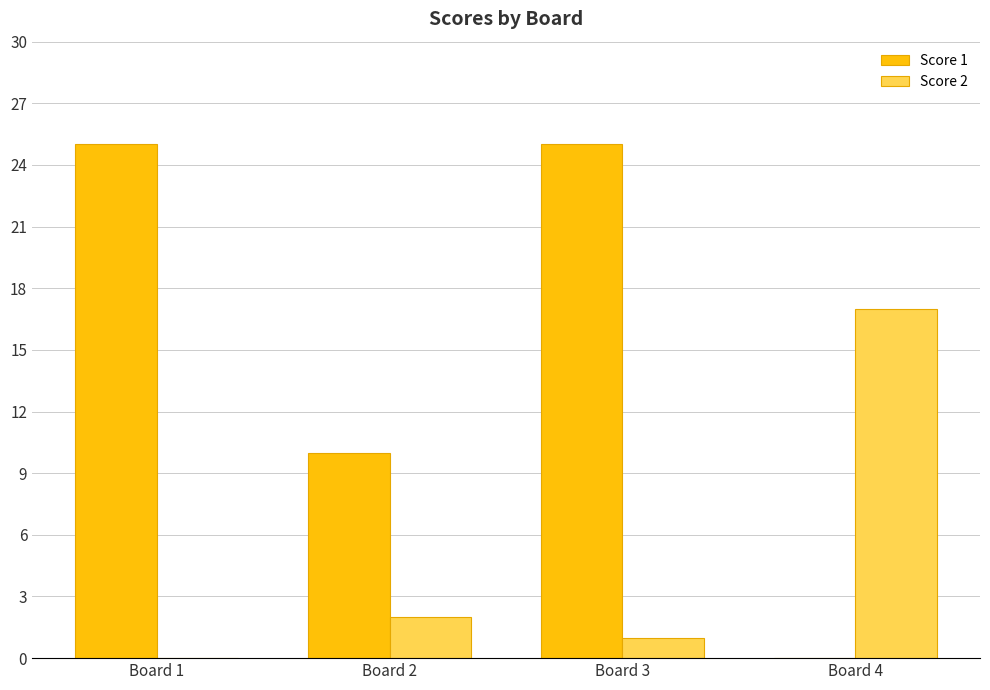

What is the highest value of the Score 1 series?

25